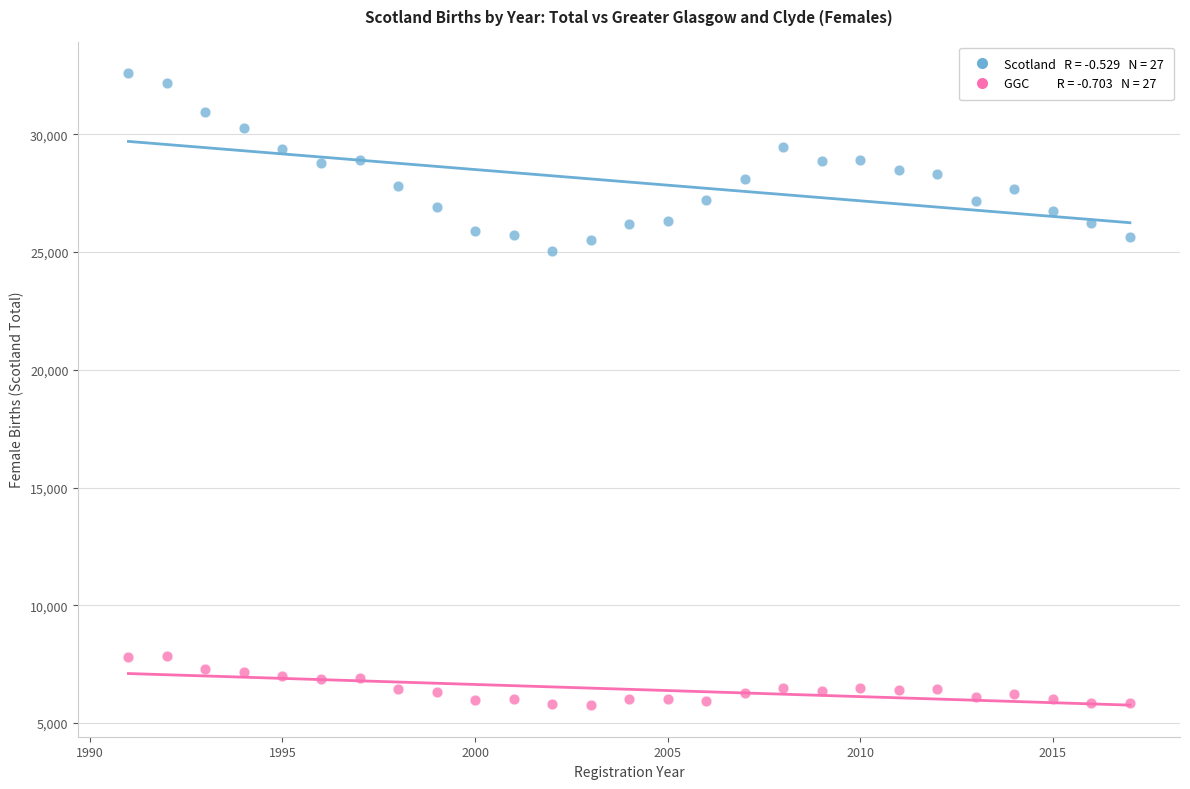

Across all series, what Y value is closest to 19184?

25052